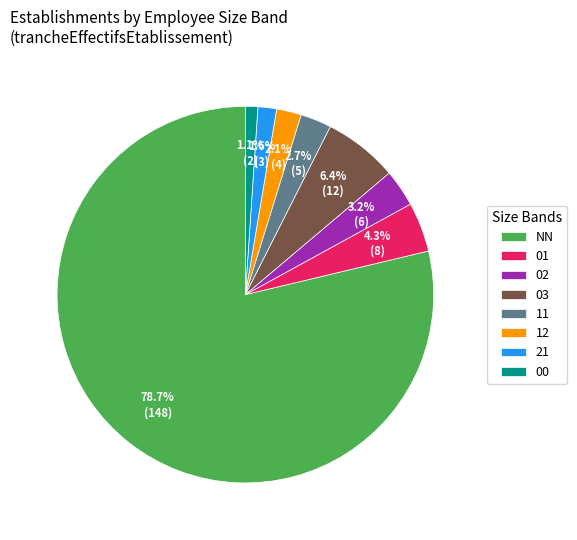

Is it true that 21 is 2% of the pie?

True